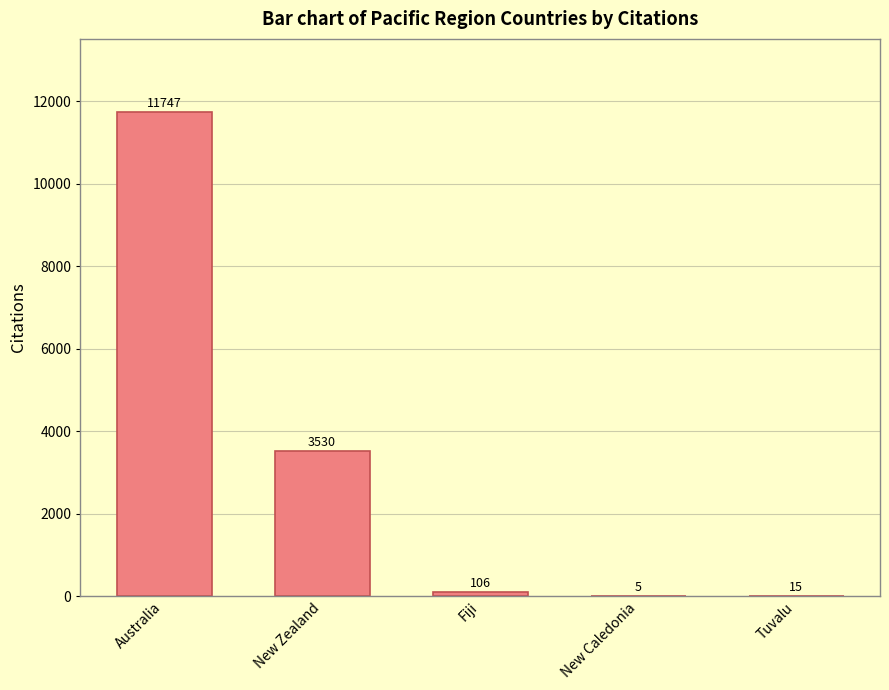

What is the change in value from New Zealand to New Caledonia?

-3525